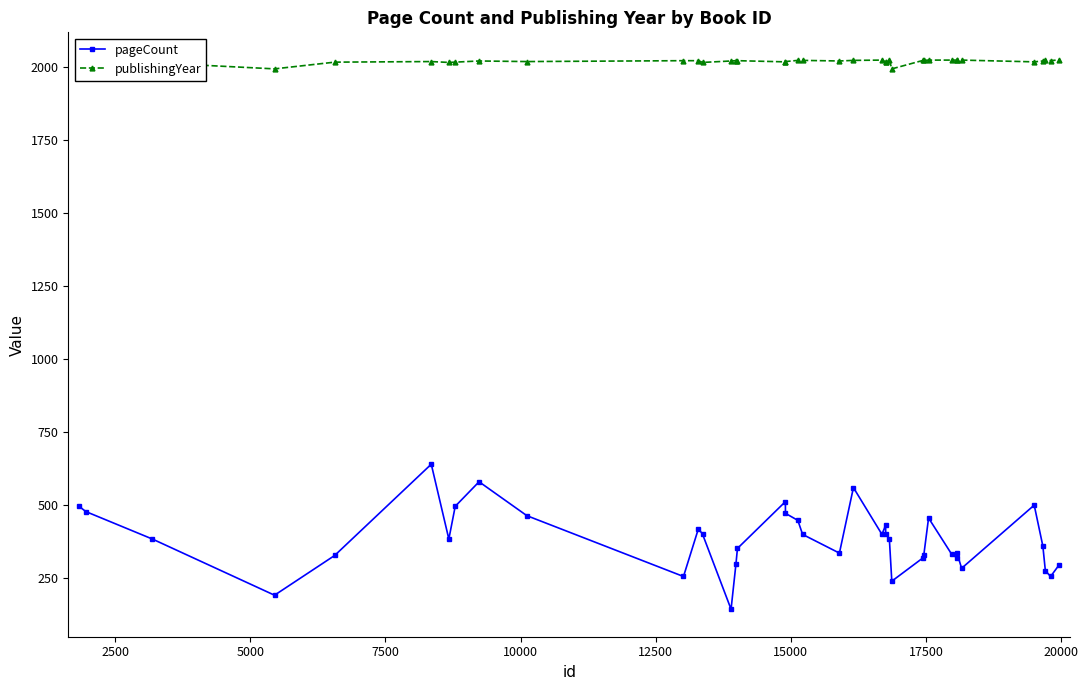

What is the maximum value for publishingYear?

2023